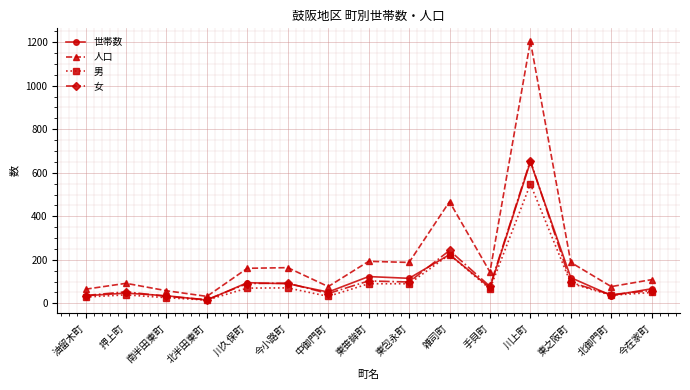

Is the value of 男 at 押上町 greater than the value of 女 at 北半田東町?

Yes